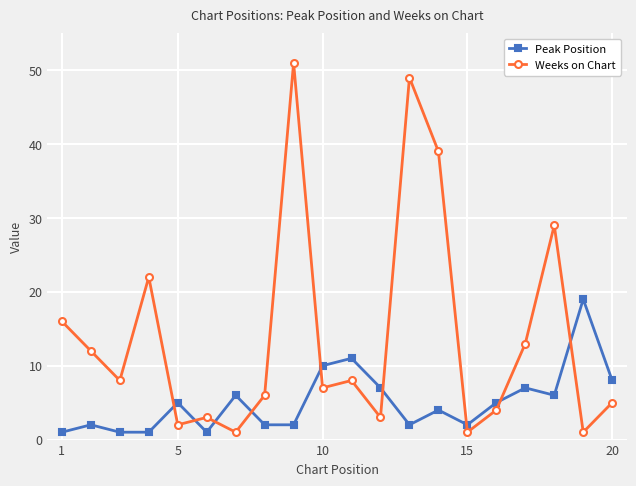

What is the value of the Weeks on Chart point at the 14th from the left?

39